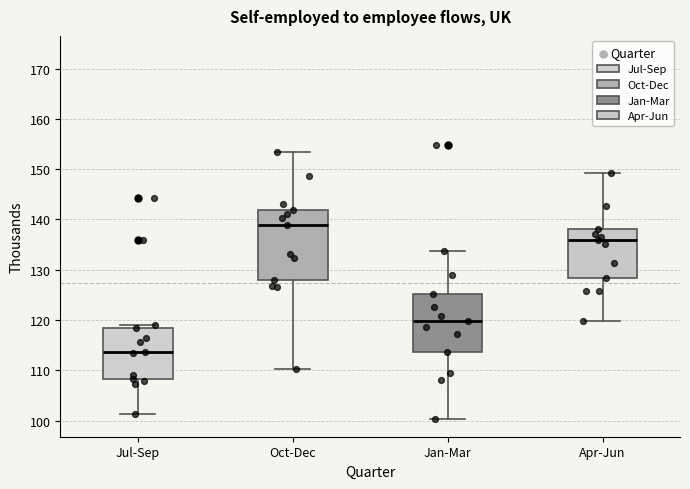

Which box's median line is the highest?

Oct-Dec